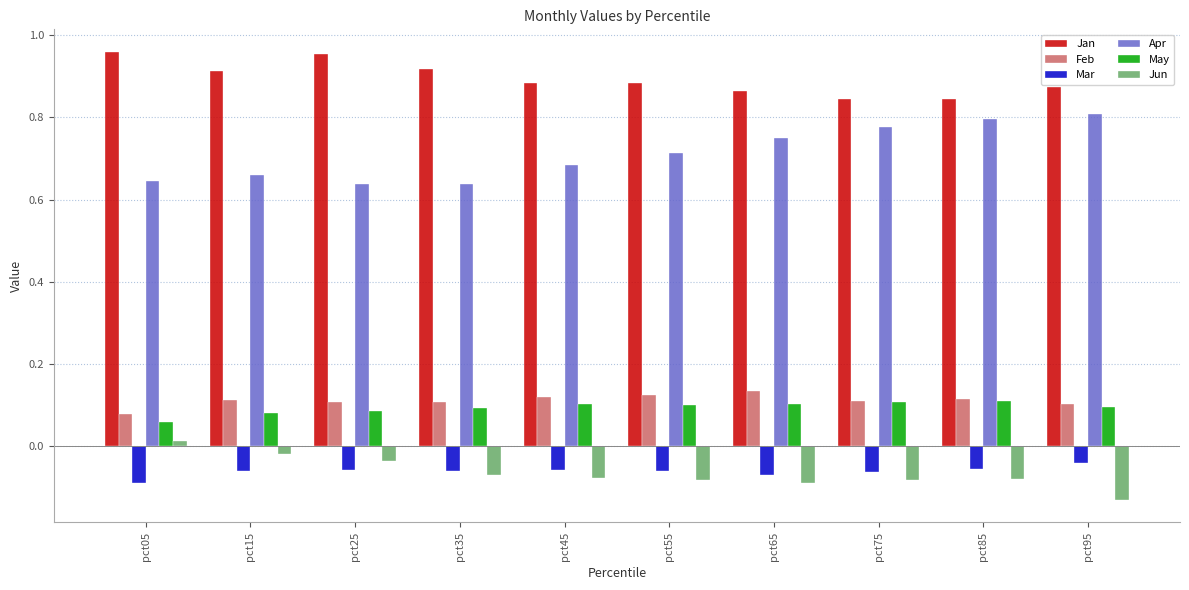

Count the Apr values in the range 0 to 1.

10